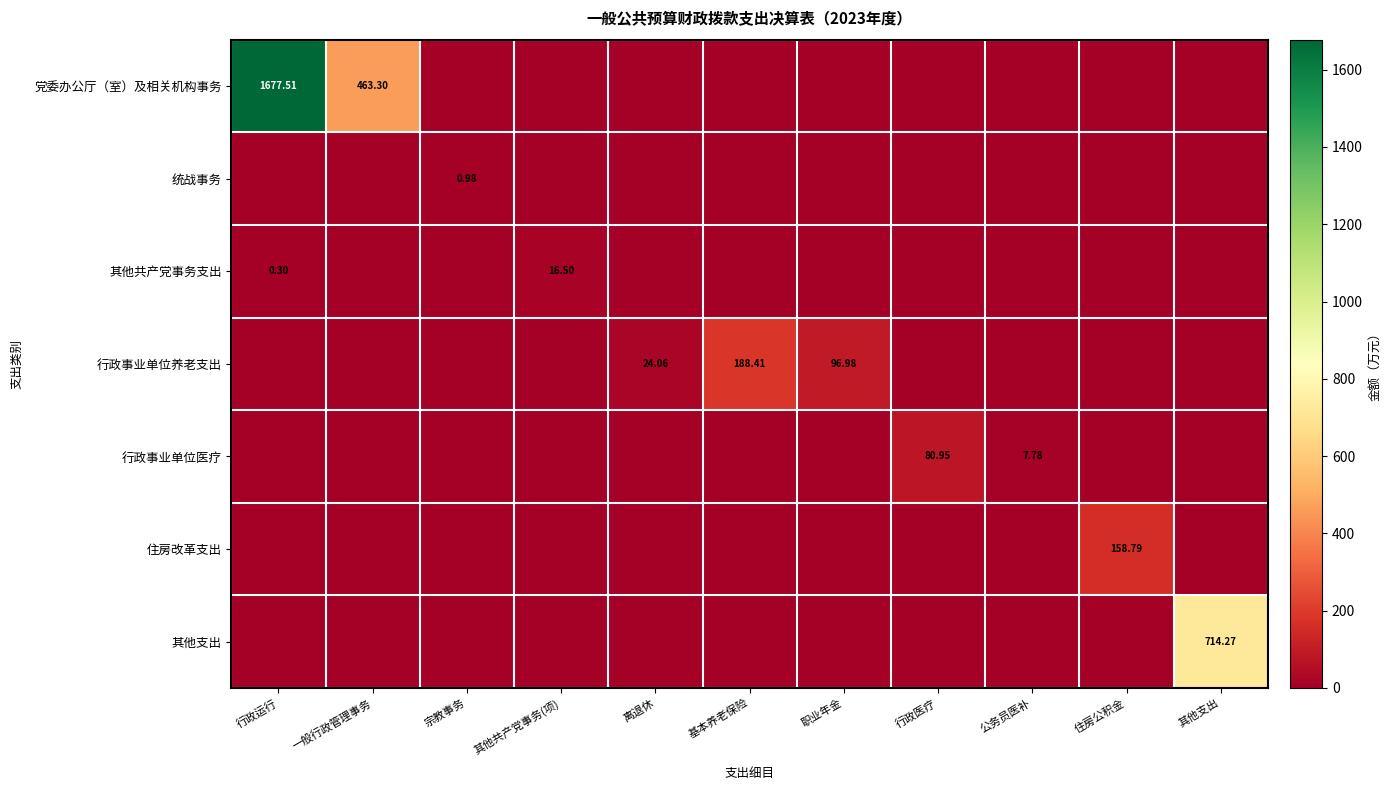

The value of 行政事业单位养老支出 at 基本养老保险 is 271.6. True or false?

False